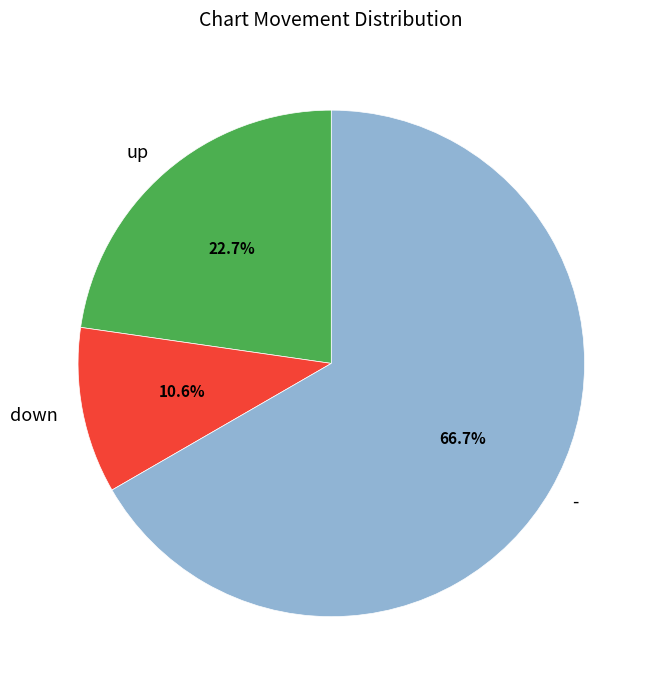

What percentage do up and - together represent?

89.4%